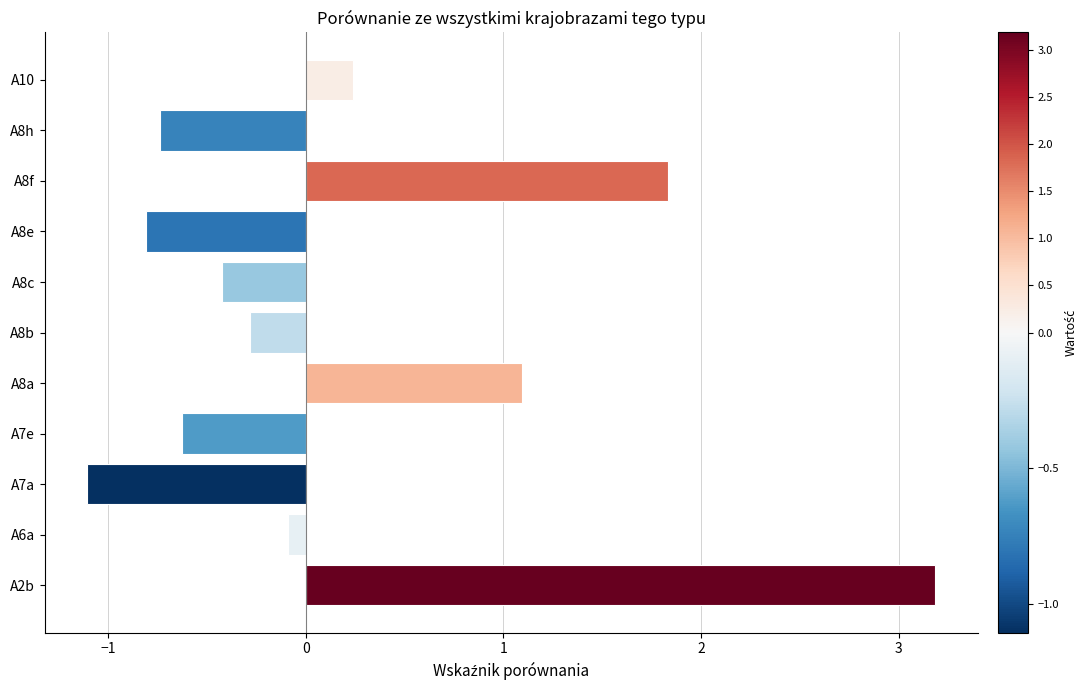

Which has a higher value, A8f or A8e?

A8f